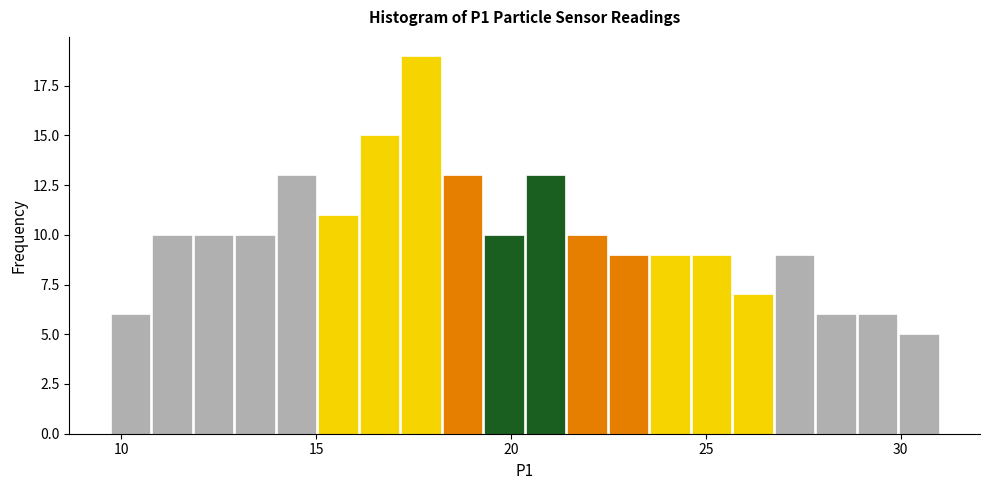

Around what value on the x-axis is the tallest bar? Give the approximate position of its centre, as read against the axis.

17.5